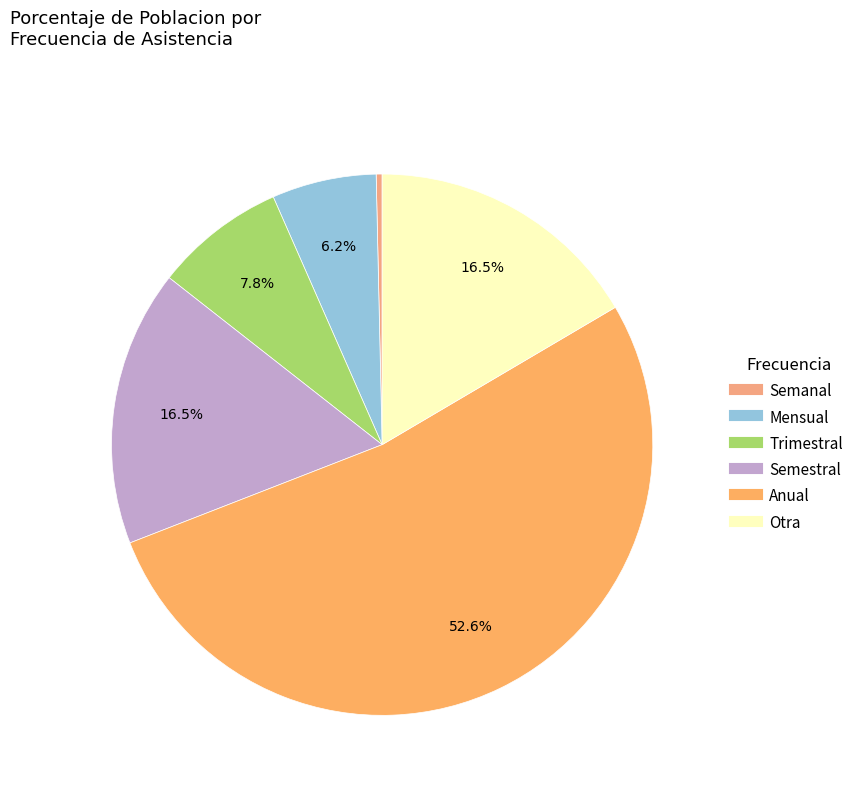

What is the total percentage of Anual and Mensual?

58.8%